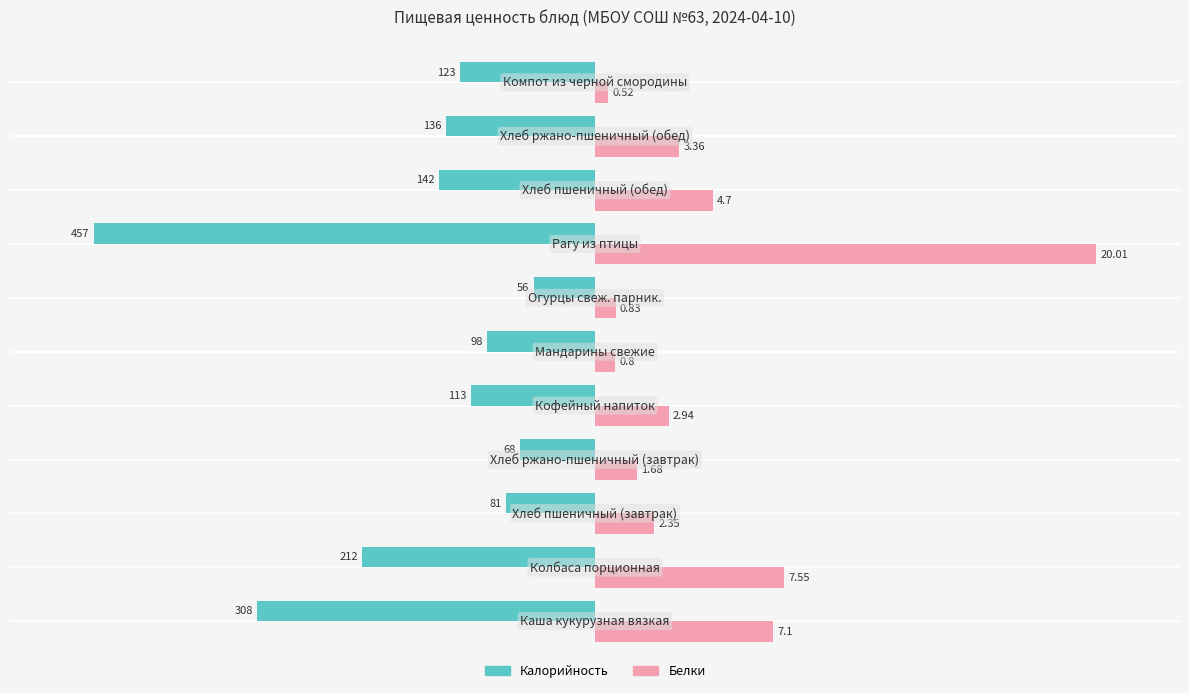

What are all the series names shown in the legend?

Калорийность, Белки